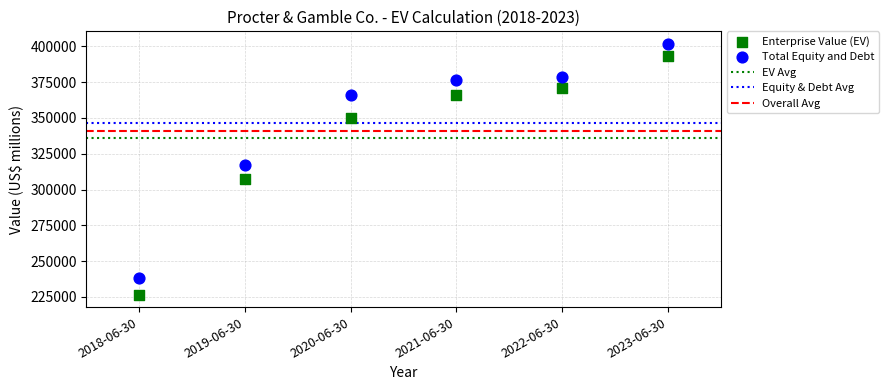

In the Total Equity and Debt series, what Y value is closest to 320104?

317363